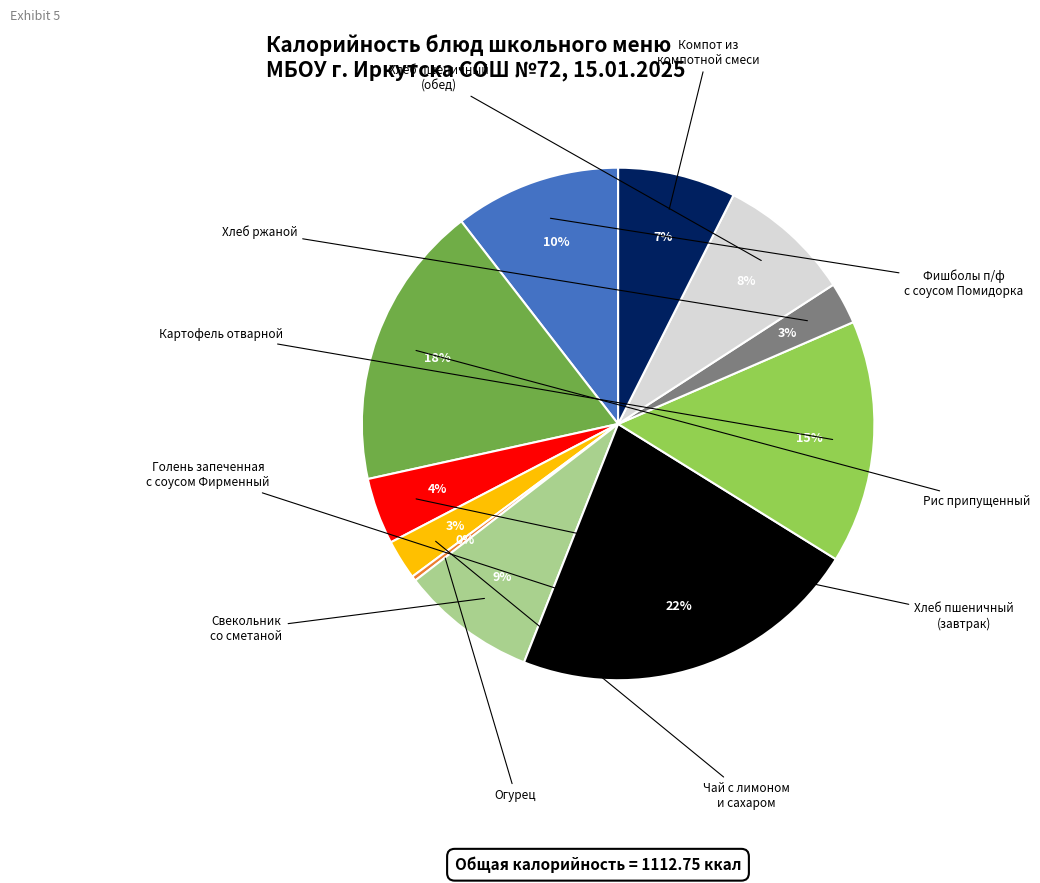

Does any single category account for the majority?

No